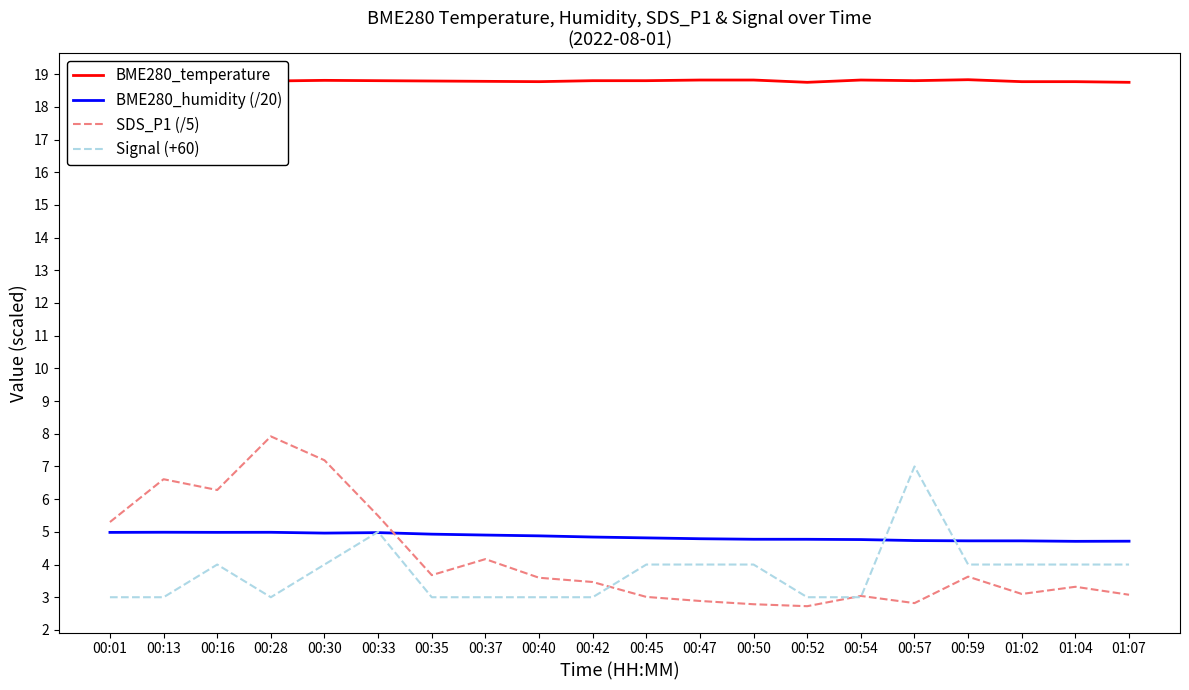

At 00:50, list the series in order from largest to smallest.

BME280_temperature, BME280_humidity (/20), Signal (+60), SDS_P1 (/5)